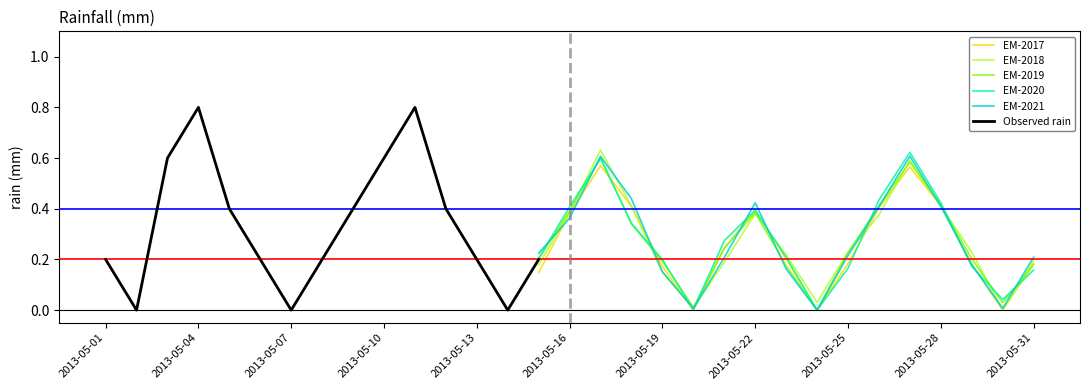

The EM-2018 series shows 0.2 at 2013-05-31. True or false?

True